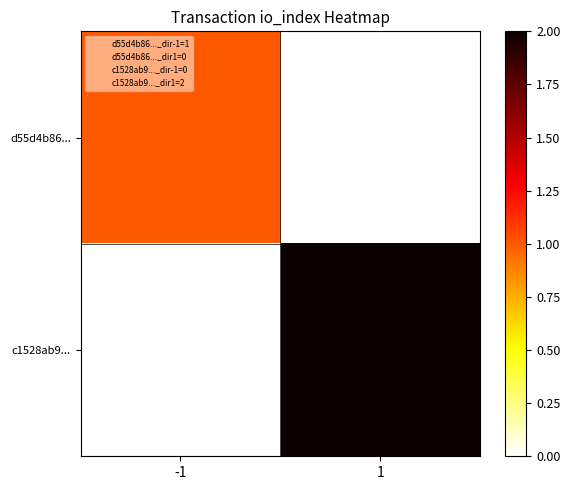

Which category has the highest value across all series?

1